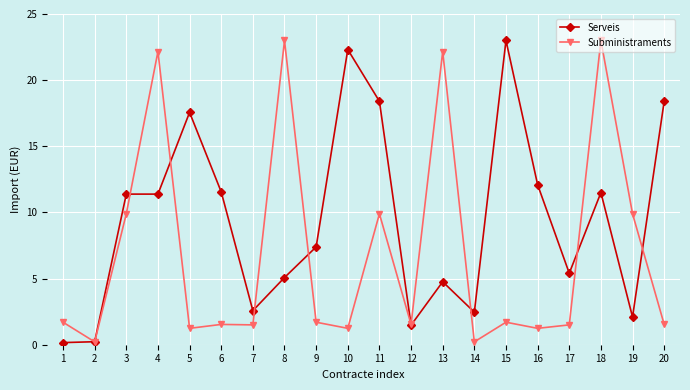

What is the smallest value displayed?

0.2